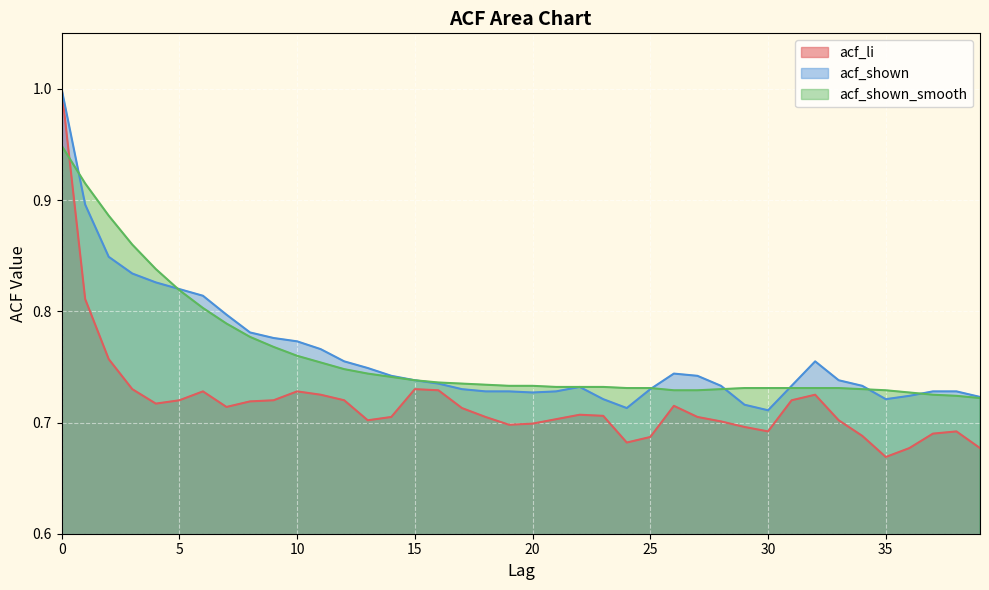

Is it true that acf_shown_smooth equals 0.7 at 26?

True